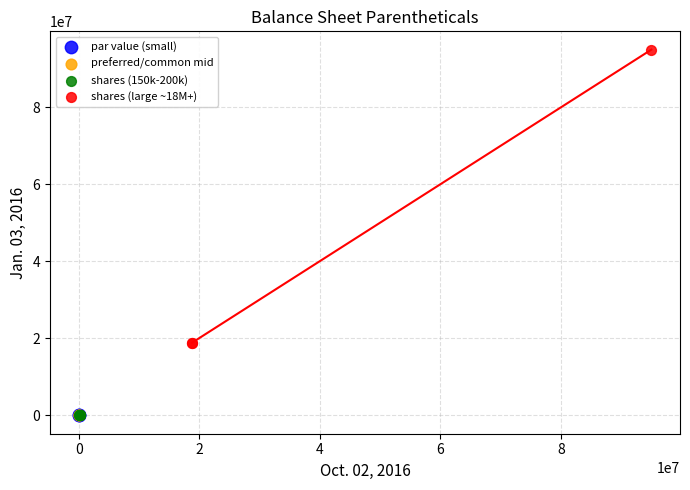

Which series contains the highest Y value?

shares (large ~18M+)